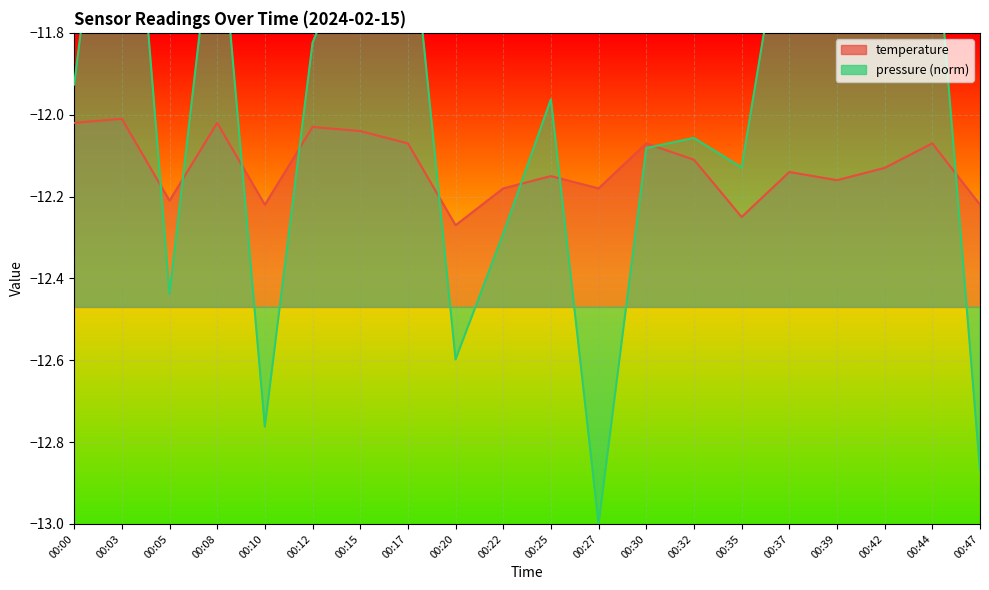

The pressure series shows -2.7 at 00:44. True or false?

False